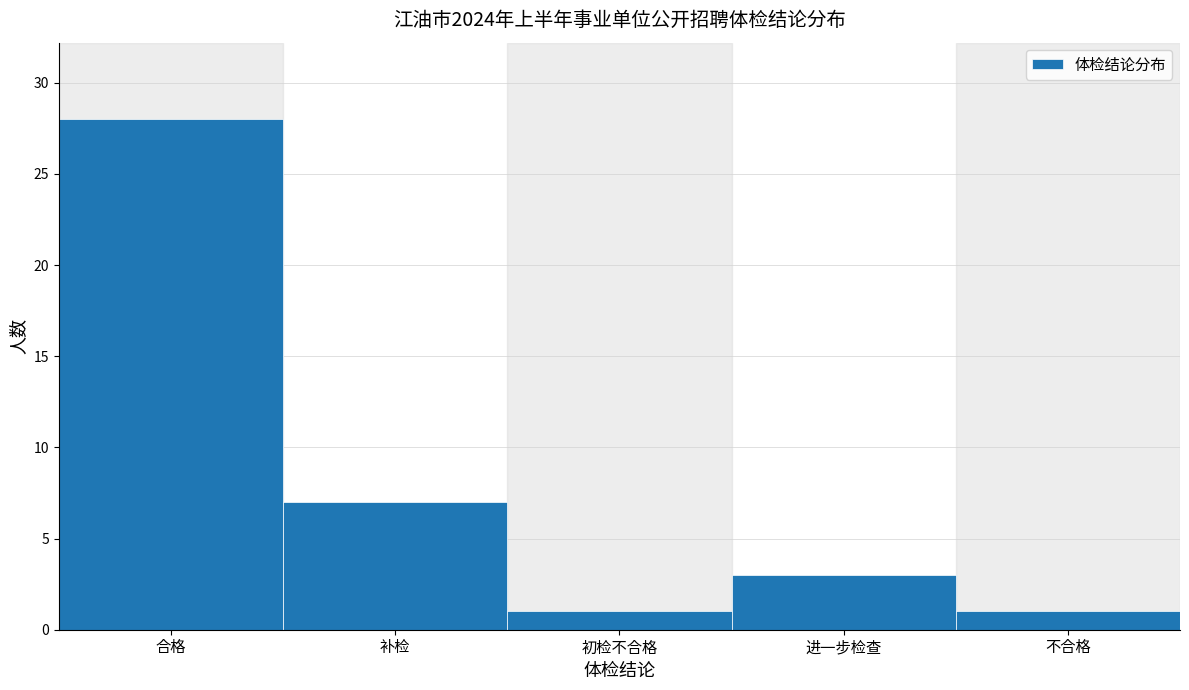

Reading left to right, transcribe all the data shown in this chart.

合格=28	补检=7	初检不合格=1	进一步检查=3	不合格=1